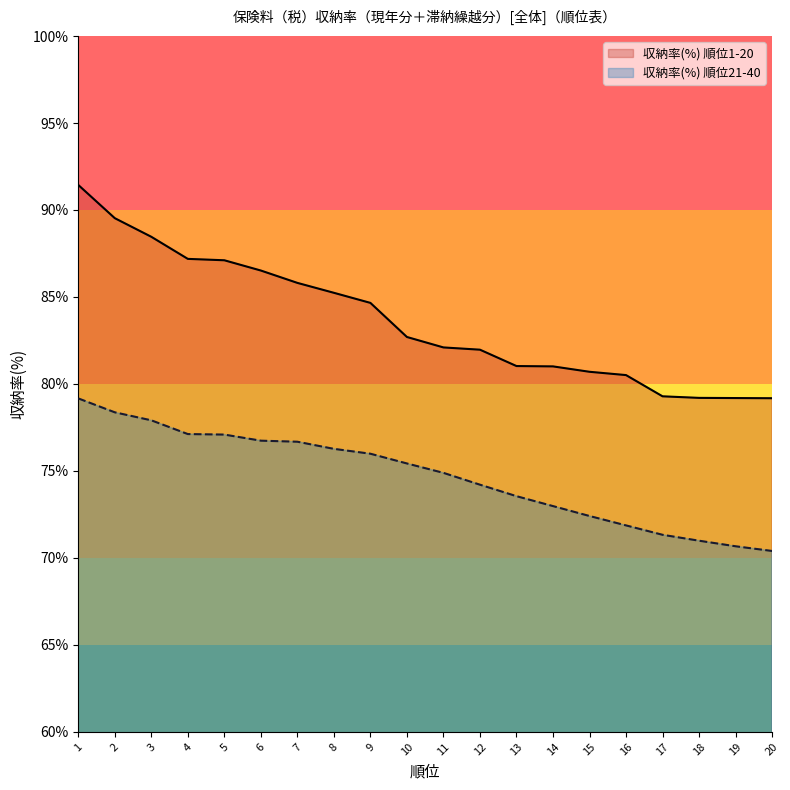

What is the smallest value displayed?

70.4